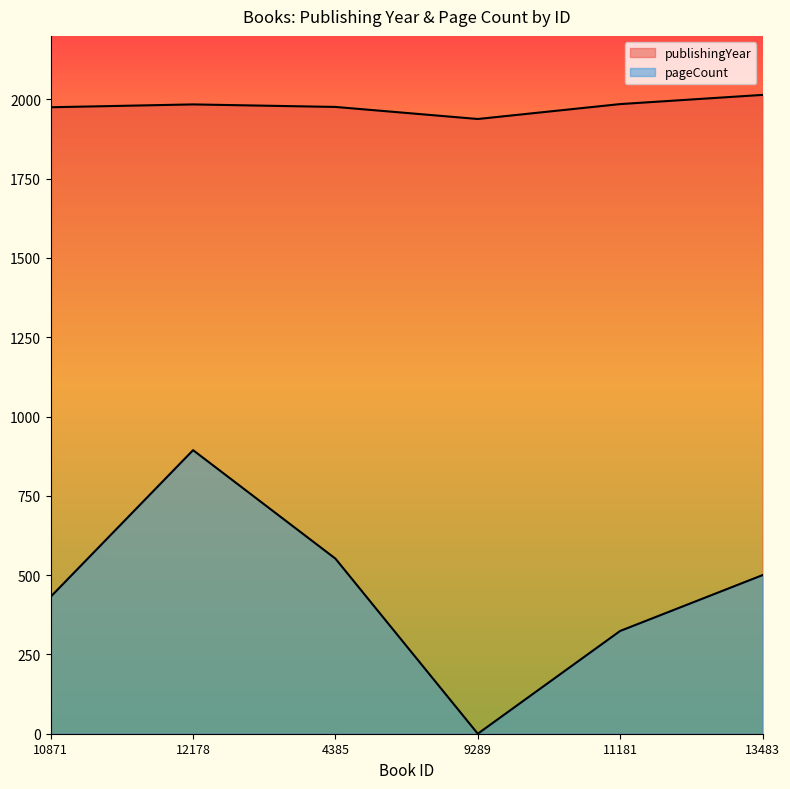

Which series has the largest total across all categories?

publishingYear